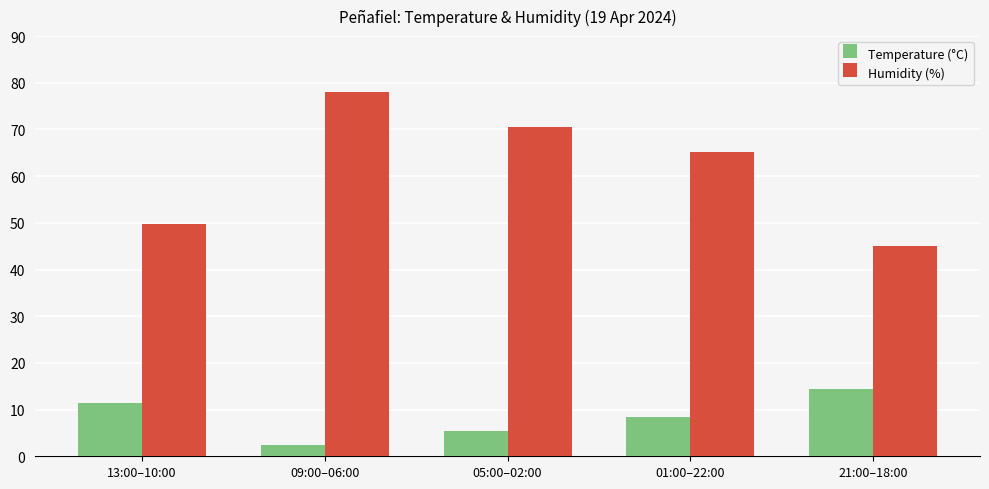

What is the minimum value shown in the chart?

2.4